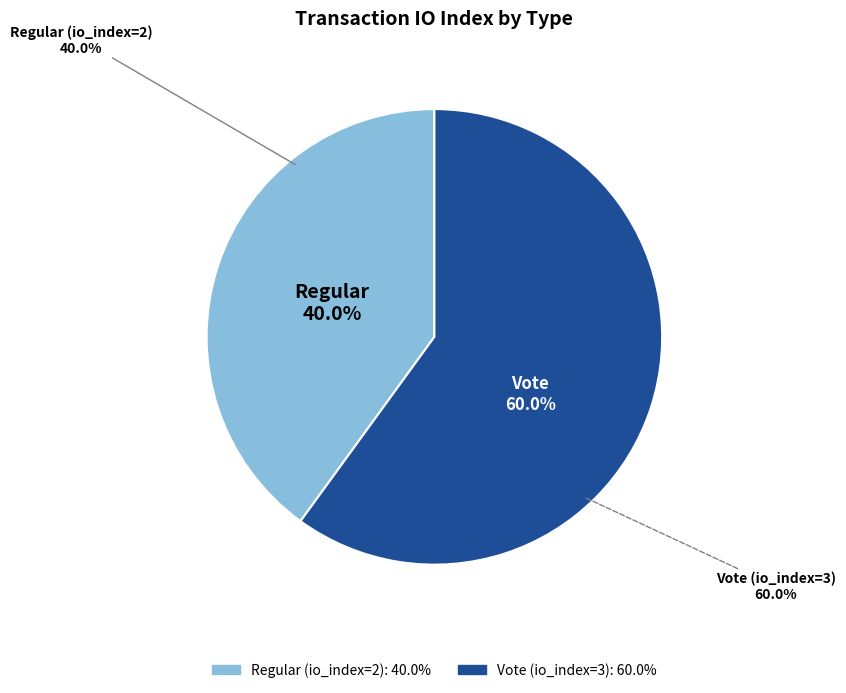

To the nearest percent, what percentage of the pie is Regular?

40%